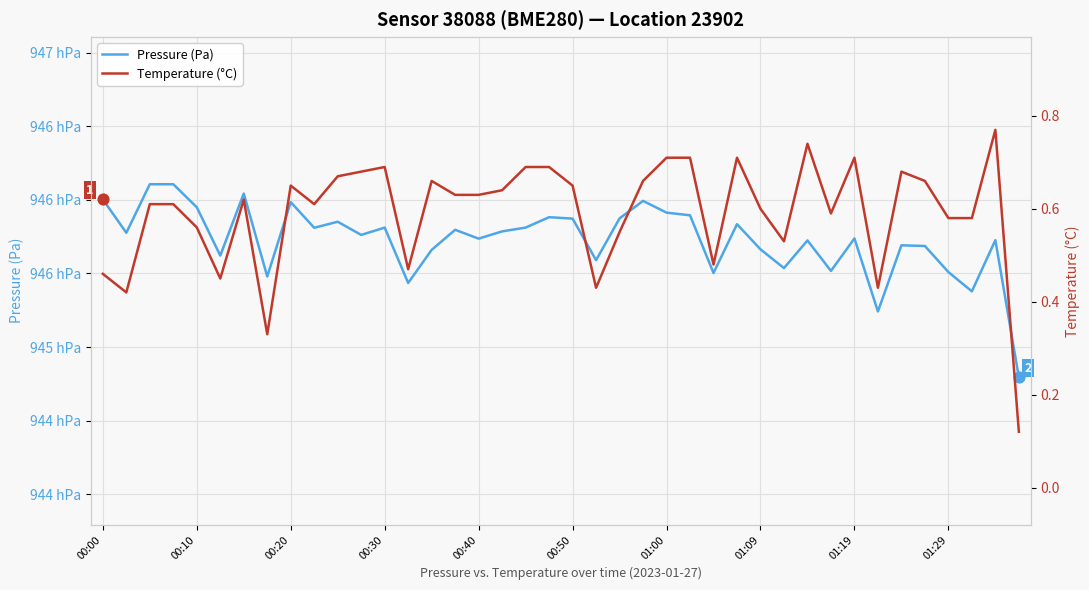

Which series has the largest Y range (max minus min)?

Pressure (Pa)